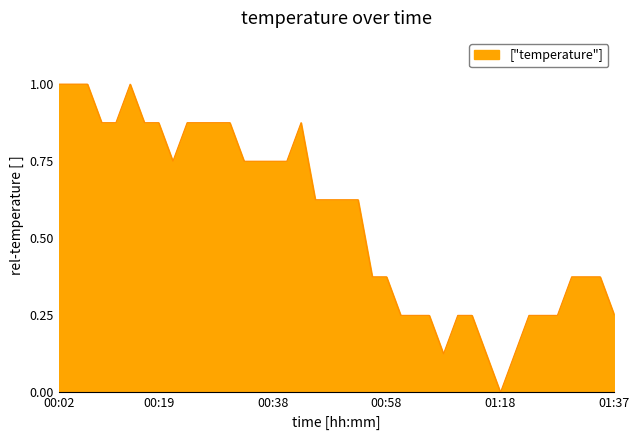

What is the greatest value displayed?

1.0